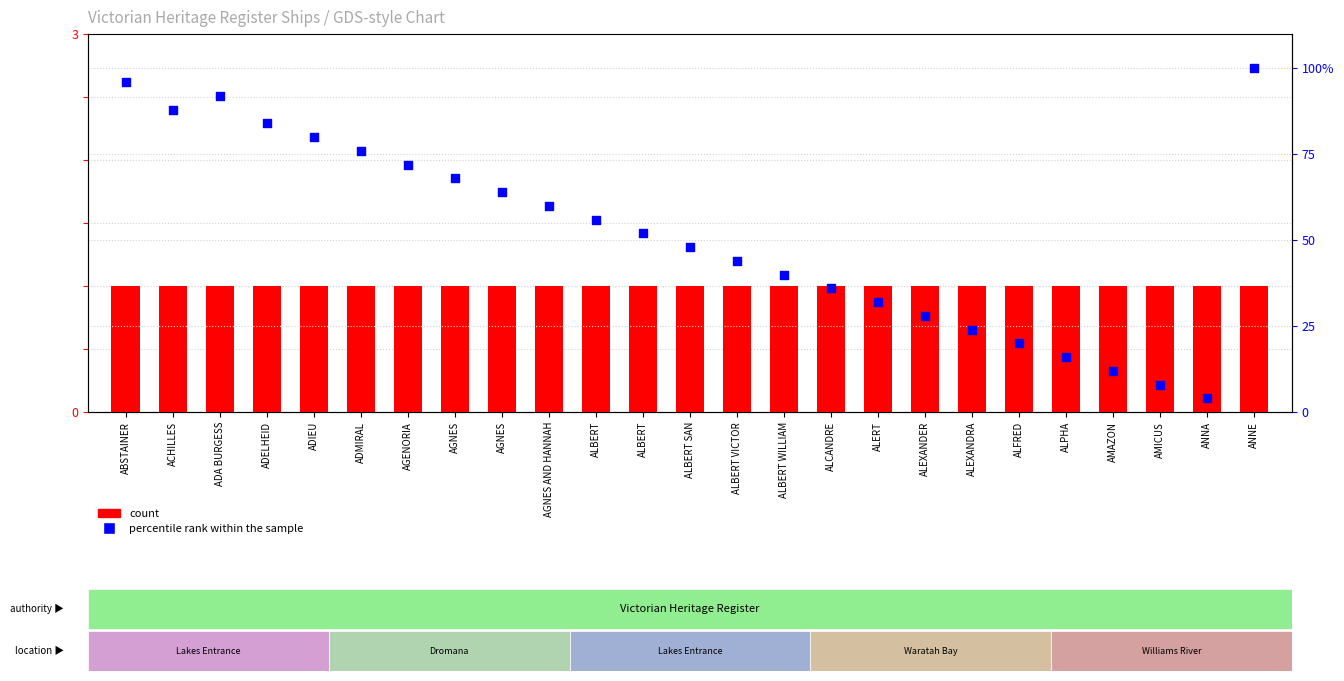

At which category is the sum across all series the highest?

ANNE